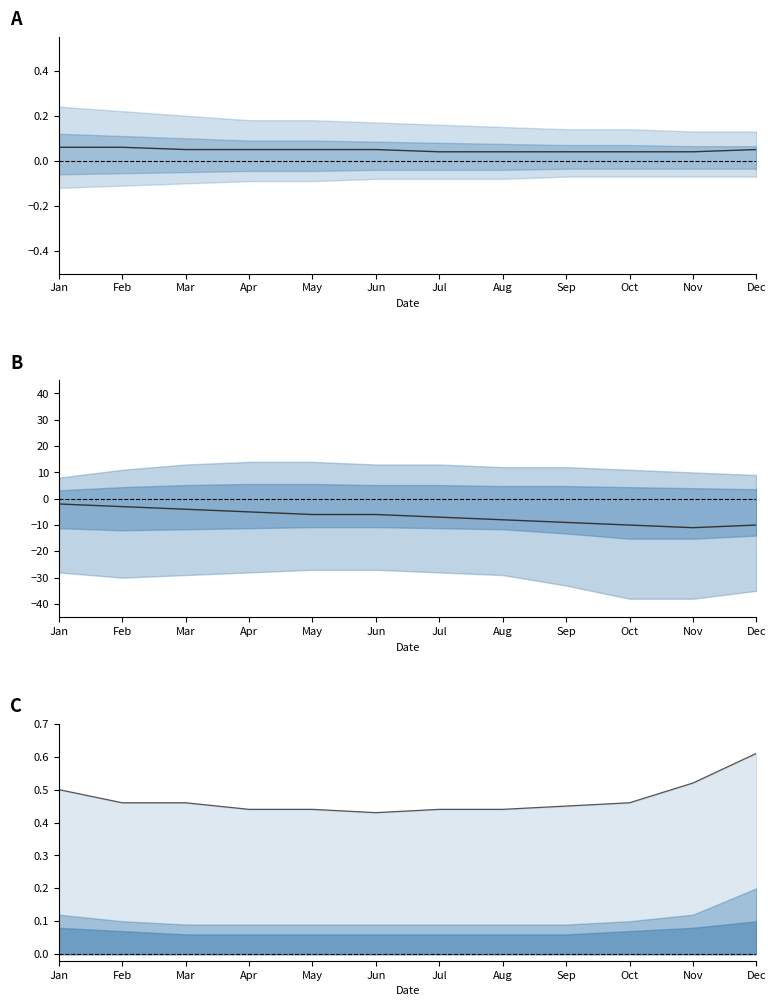

True or false: Upper line and Median intersect in this chart.

False